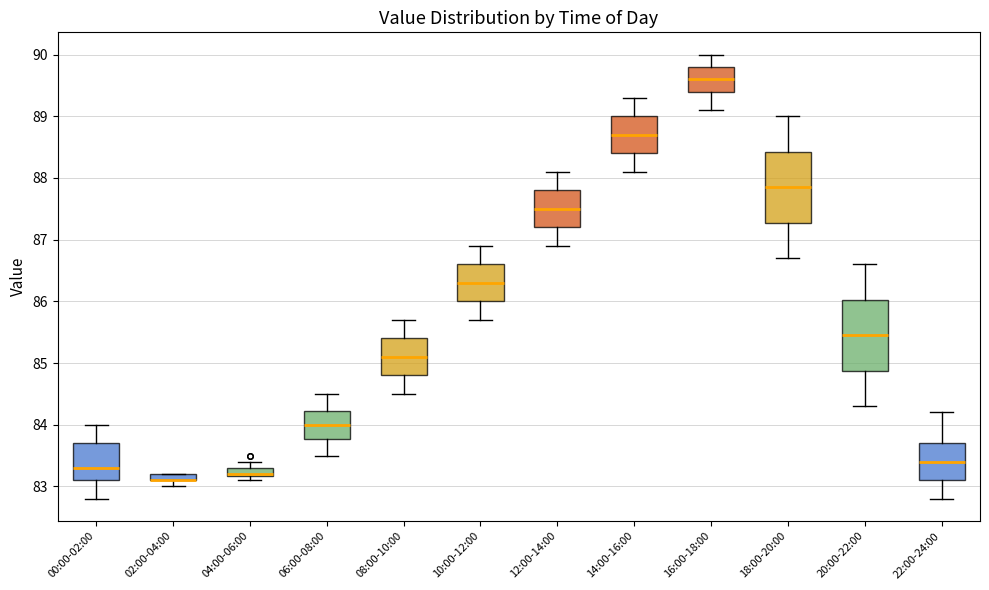

Where does the lower whisker of the box for 00:00-02:00 end on the y-axis? The values are not printed on the chart, so give them approximately, as read against the axis.

82.8